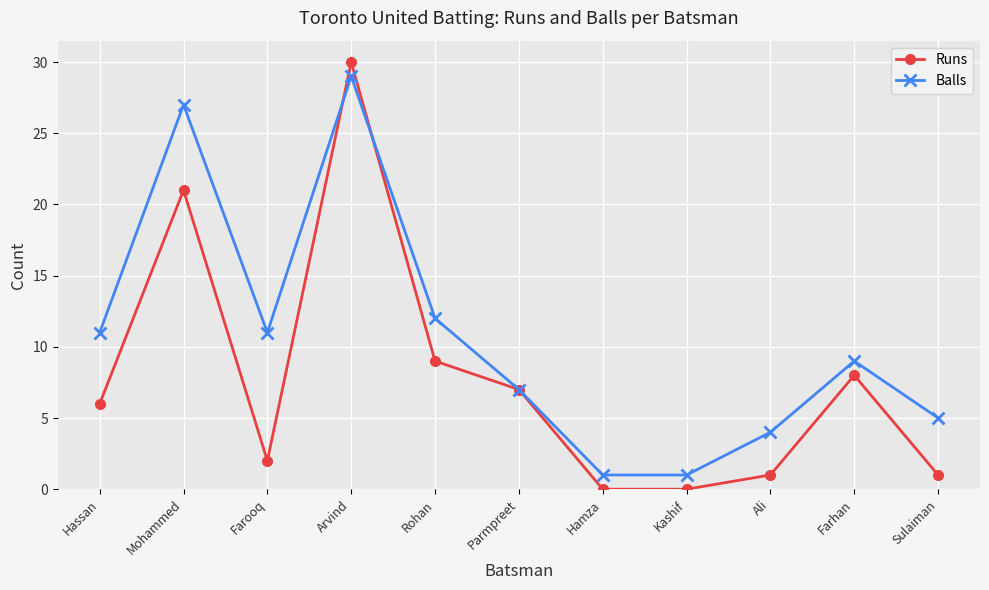

Rank the series by their average value, from highest to lowest.

Balls, Runs